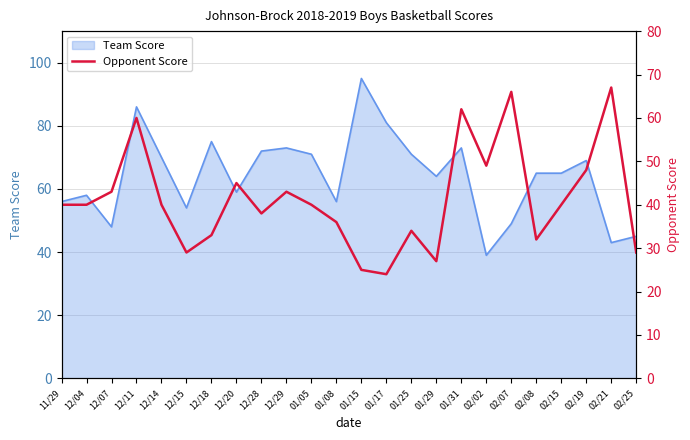

Which category has the highest value in the Team Score series?

01/15